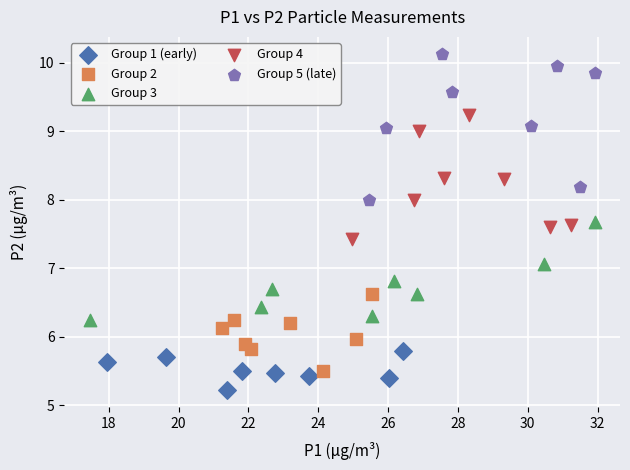

Which series contains the highest Y value?

Group 5 (late)